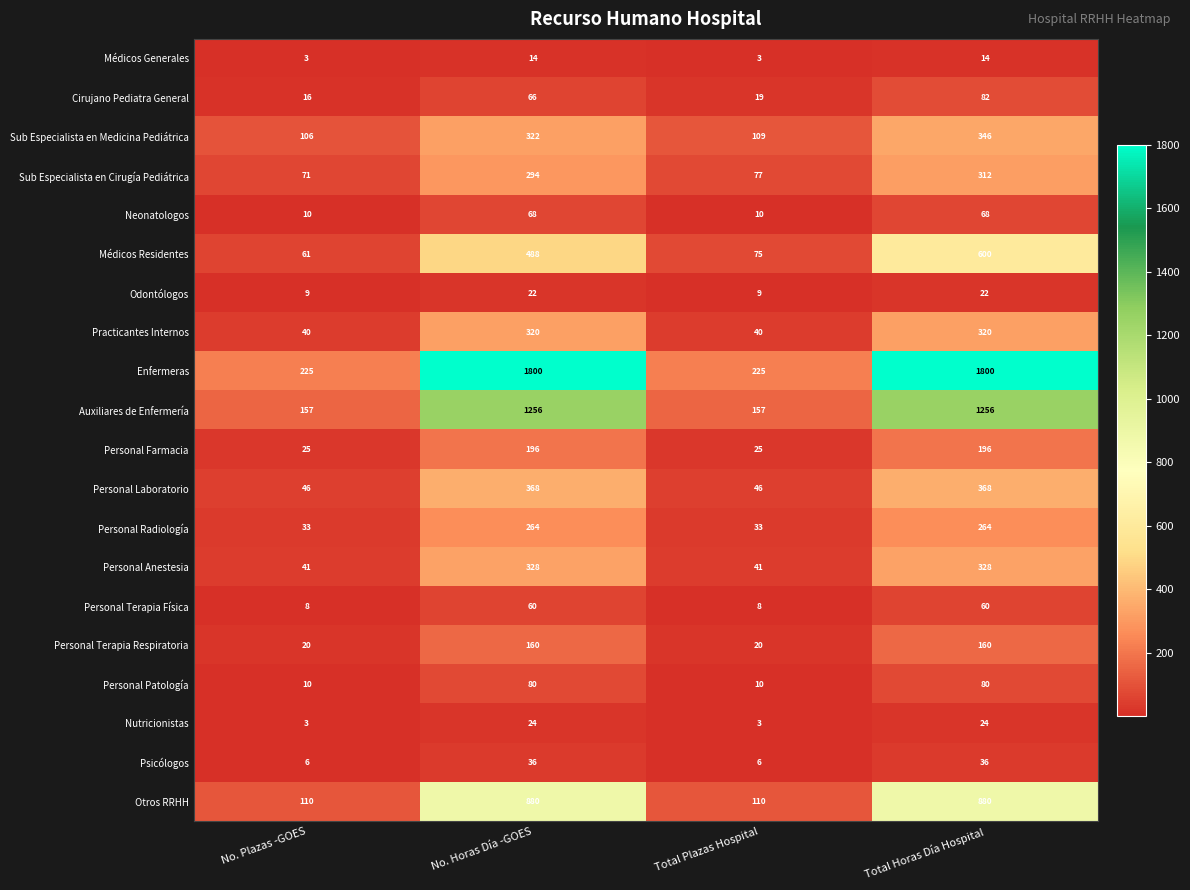

What is the smallest value displayed?

3